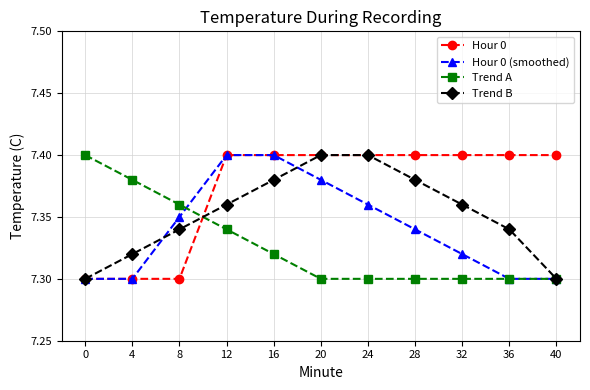

Which series changed the most between 8 and 20?

Hour 0